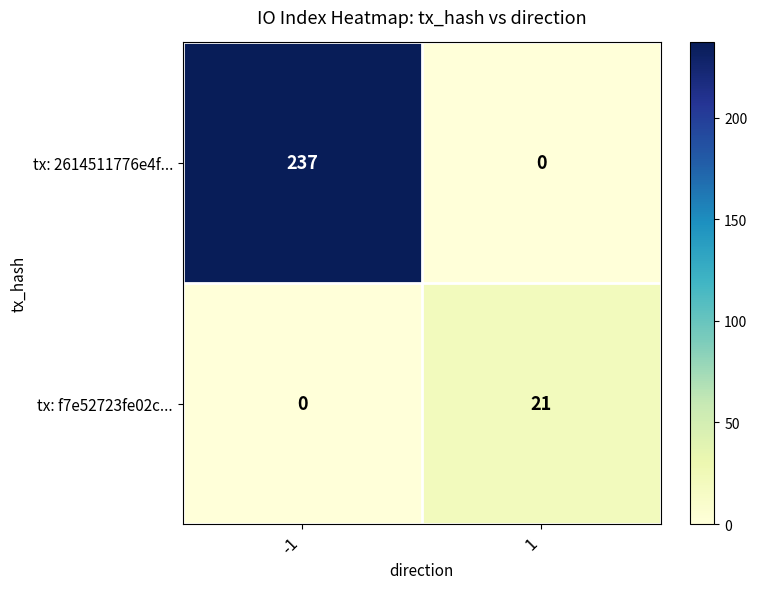

Reading left to right, what are all the values shown in this chart?

tx: 2614511776e4f...: 237	0
tx: f7e52723fe02c...: 0	21